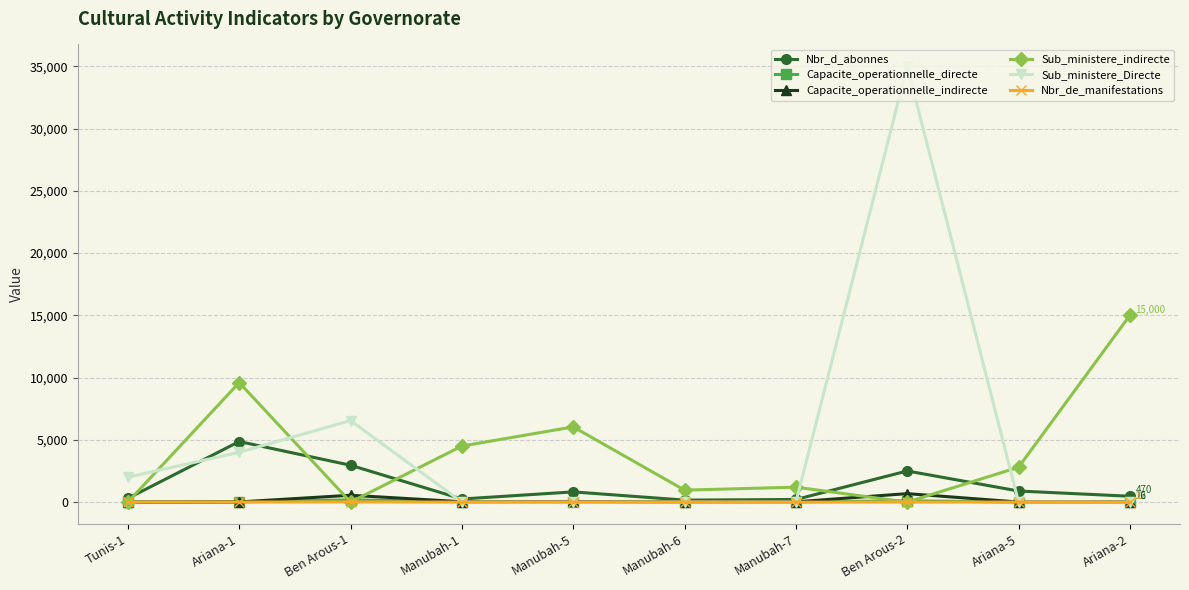

What is the value of the Capacite_operationnelle_directe point at the 5th from the left?

22